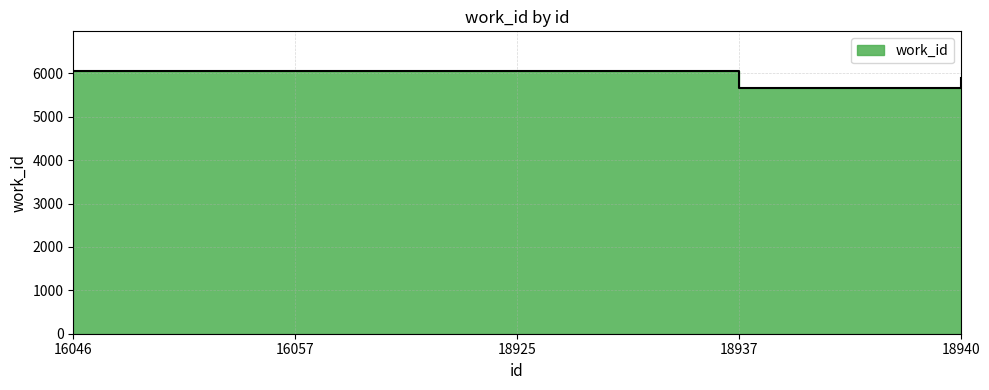

Reading left to right, list all the values displayed in this chart.

16046=6053	16057=6060	18925=6060	18937=5658	18940=5885